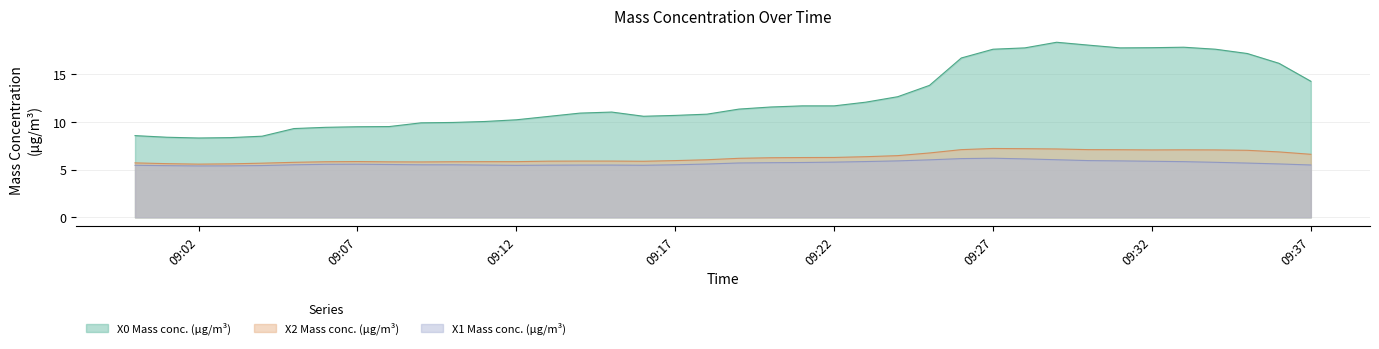

Rank the series by their maximum value, from highest to lowest.

X0 Mass conc. (μg/m³), X2 Mass conc. (μg/m³), X1 Mass conc. (μg/m³)